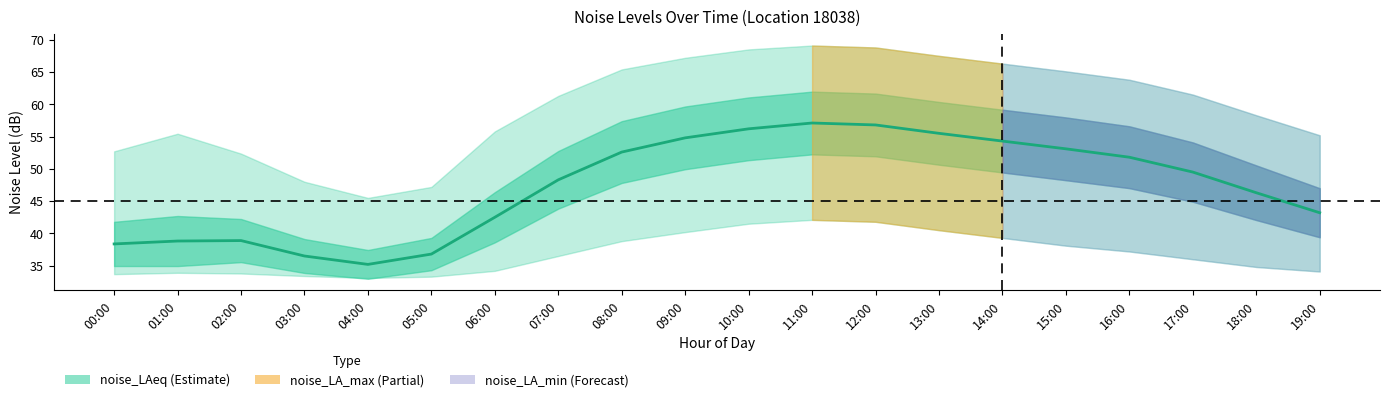

Approximately how many times larger is the value at 04:00 compared to 15:00?

0.7